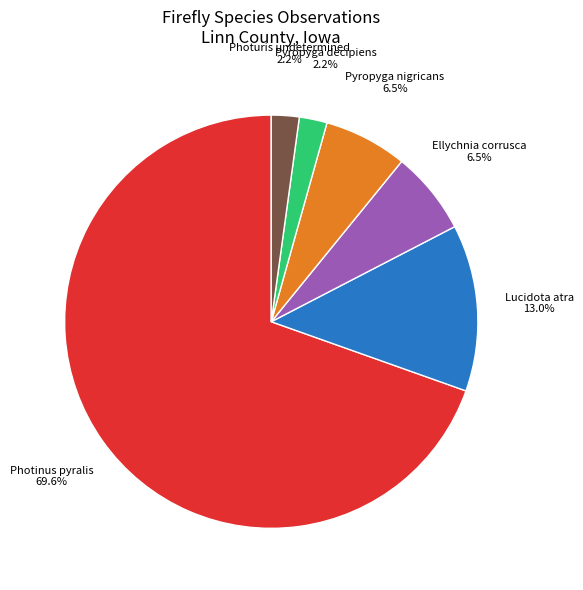

Which category accounts for the majority?

Photinus pyralis